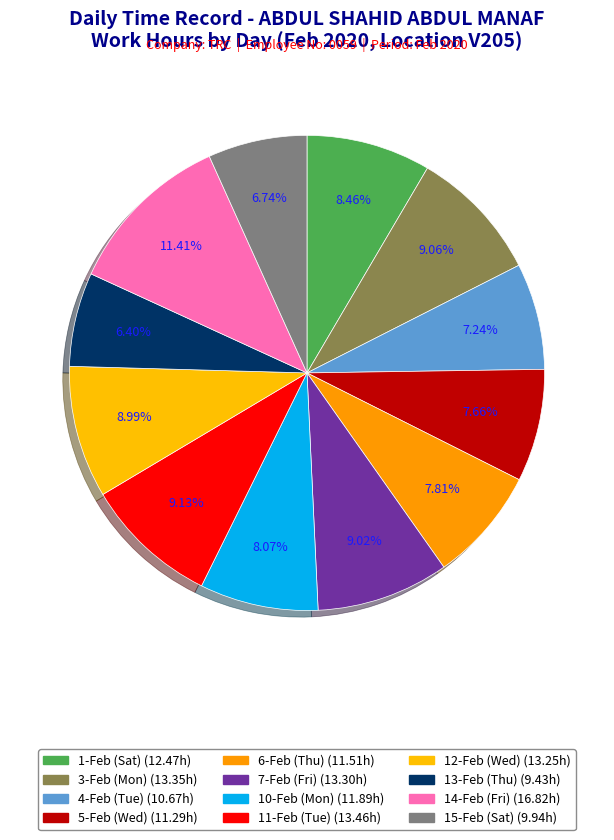

Does 5-Feb (Wed) represent more than half of the total?

No